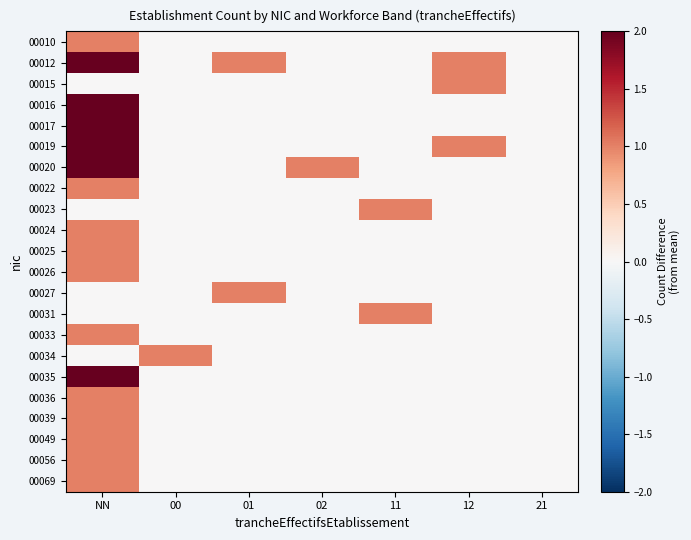

Between 02 and 21, which series saw the biggest shift?

00020